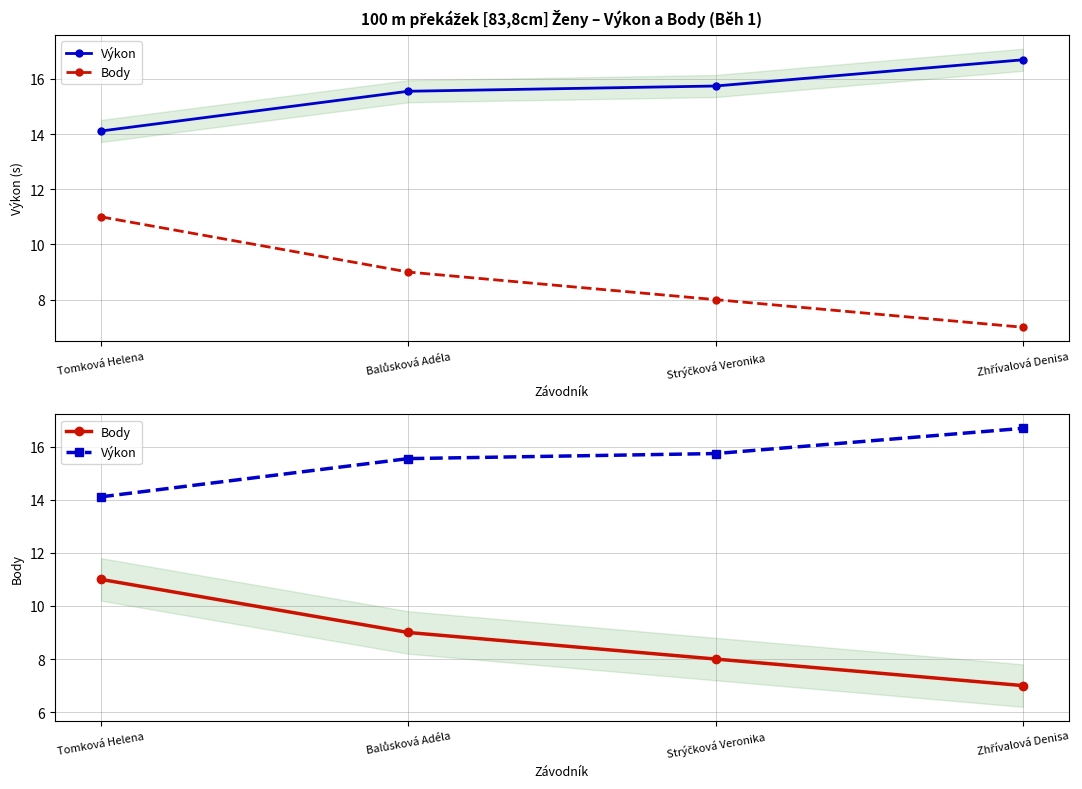

True or false: Výkon and Body cross at least once.

False